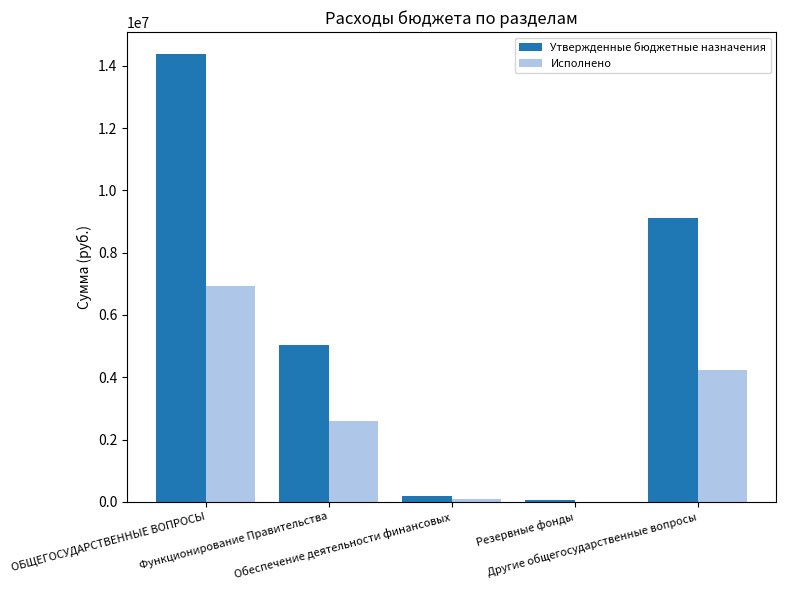

Where does the Утвержденные бюджетные назначения series first go above 5024400?

ОБЩЕГОСУДАРСТВЕННЫЕ ВОПРОСЫ